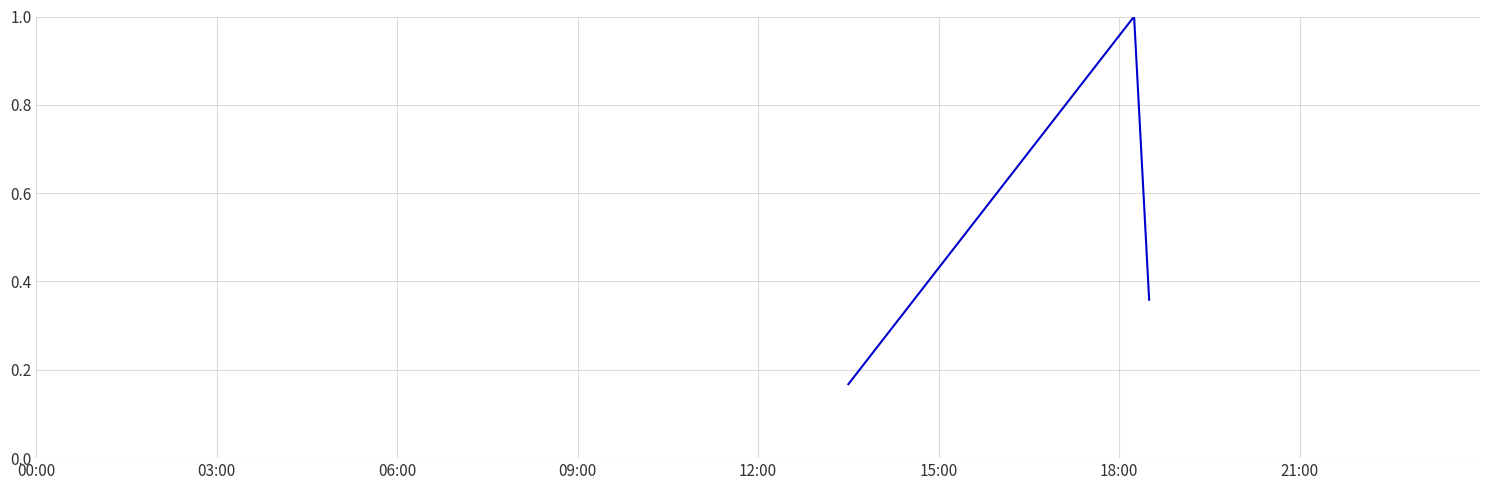

What is the sum of all values?

1.5